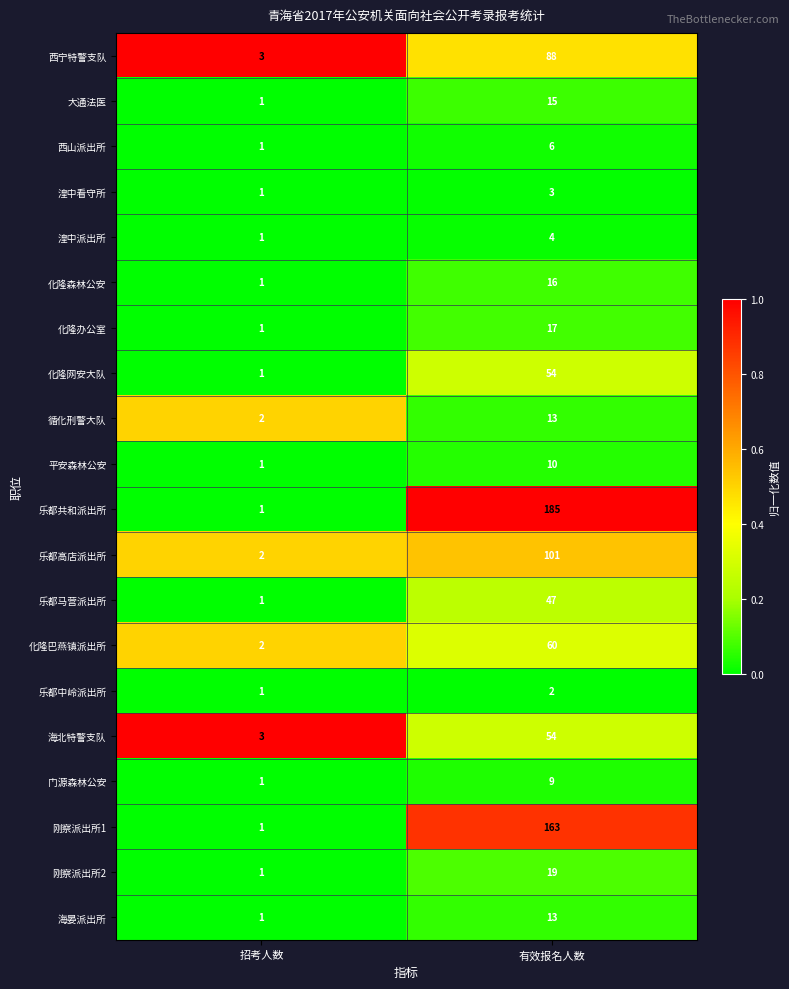

Which category has the lowest value in the 乐都马营派出所 series?

招考人数